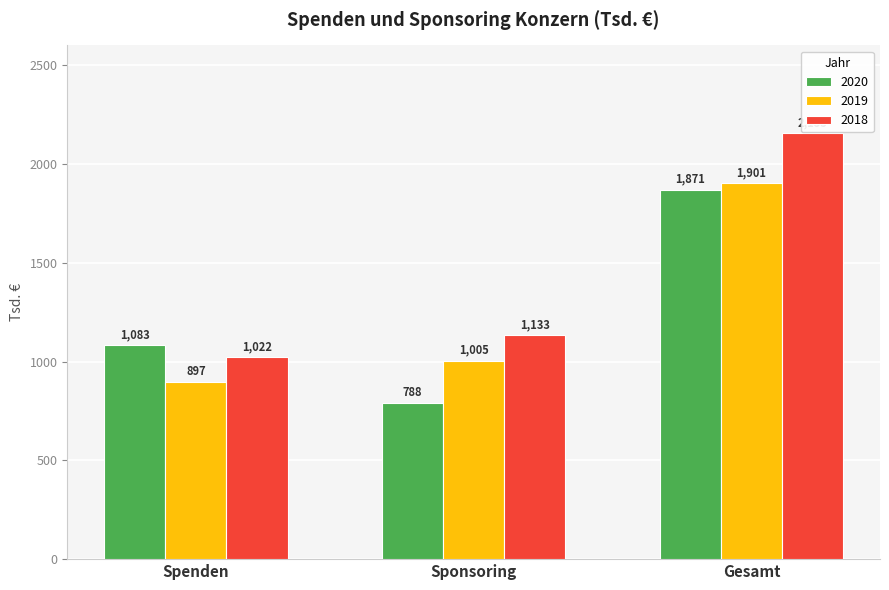

What is the sum of all 2018 values?

4310.0